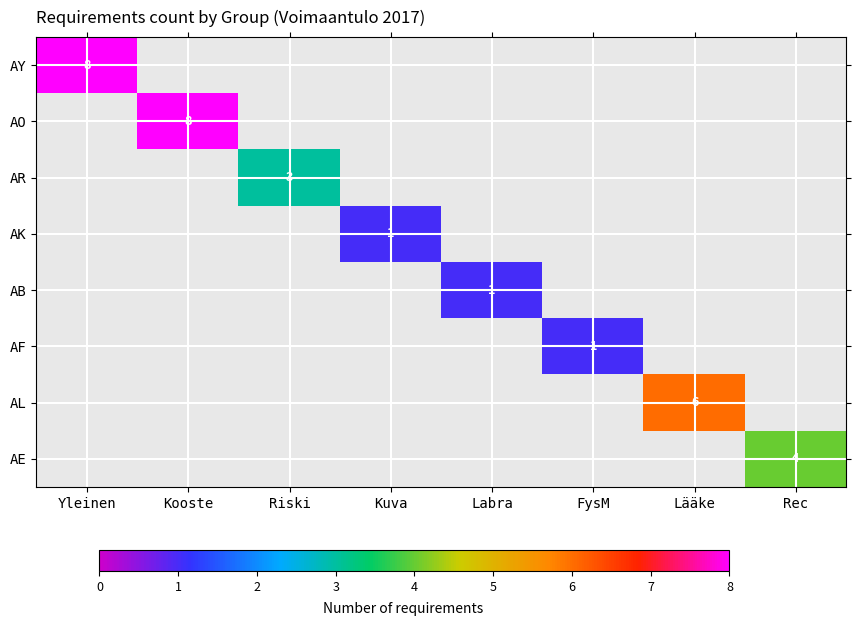

Rank the series at Kuva from lowest to highest value.

AY, AO, AR, AB, AF, AL, AE, AK